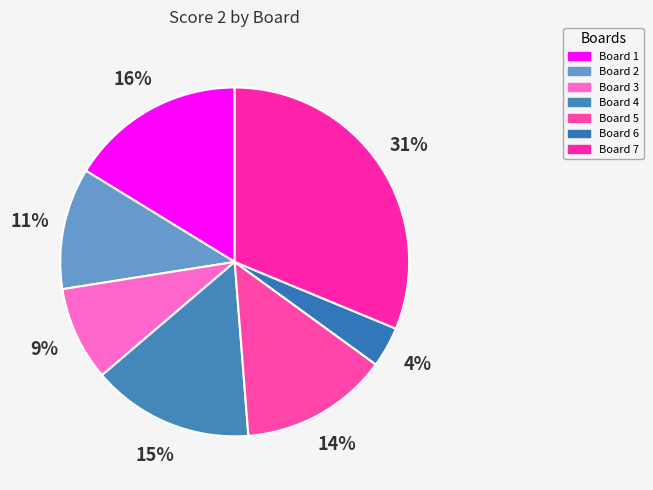

Is Board 7 the majority of the pie?

No